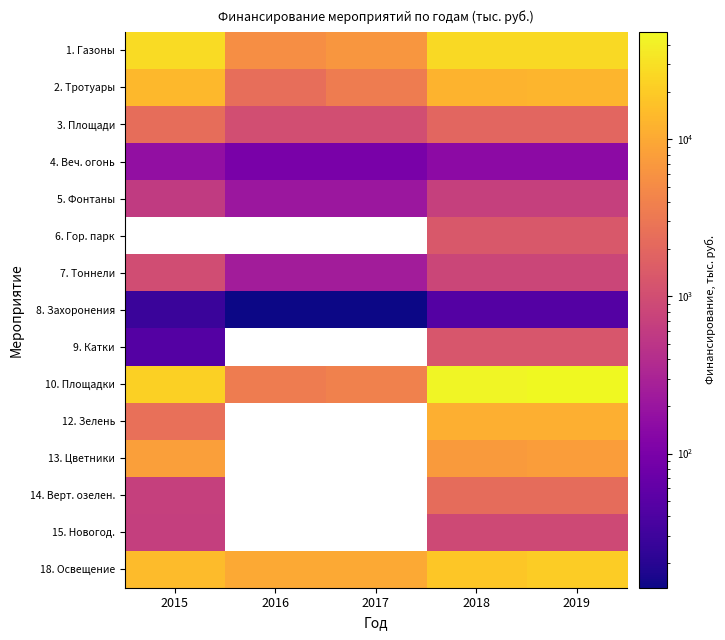

What is the difference between the second highest and second lowest values in the 5. Фонтаны series?

476.4